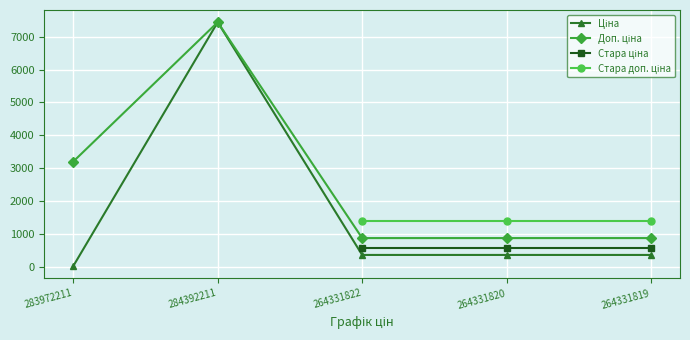

Which has a higher value, 284392211 or 283972211?

284392211